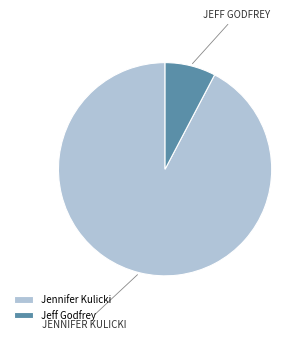

Is it true that Jennifer Kulicki is 99% of the pie?

False